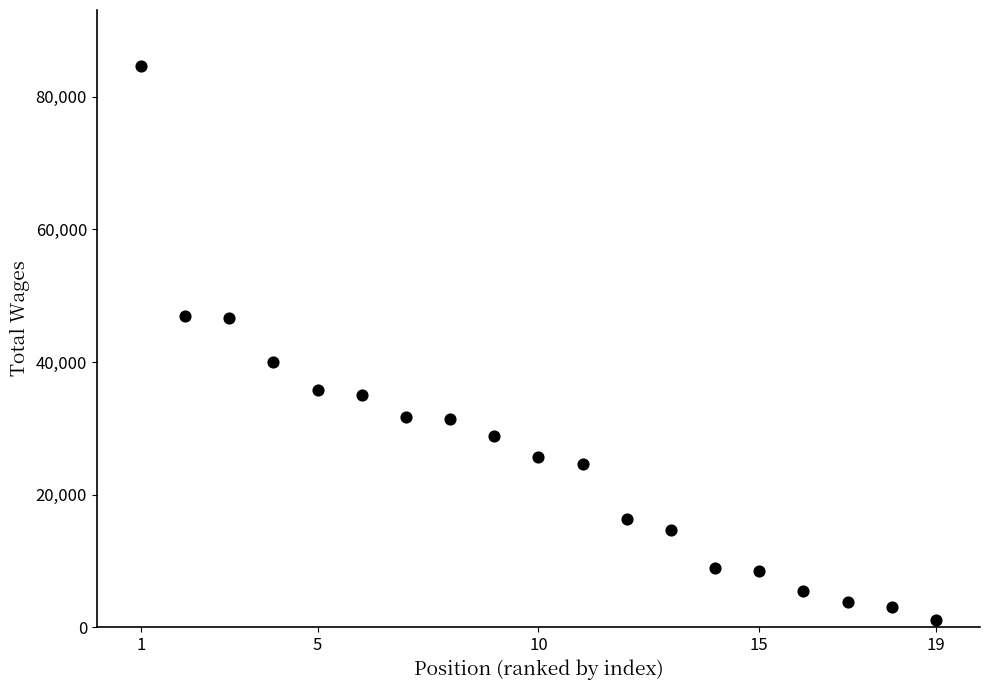

What is the range of Y values (max minus min)?

83609